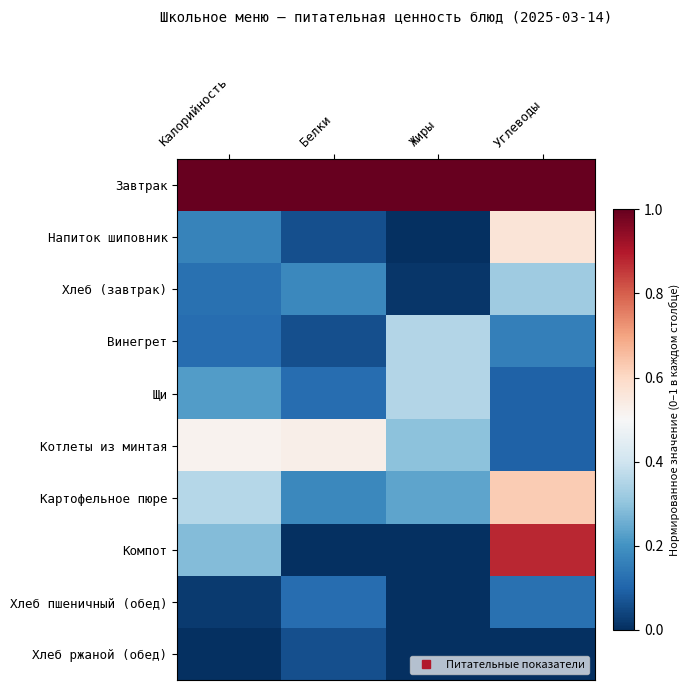

What is the difference between the highest and lowest values at Белки?

1.0